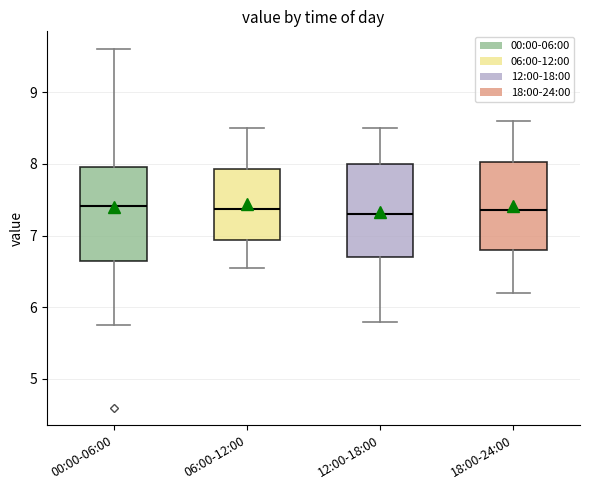

Reading left to right, read every box against the y-axis: the position of its median line, the range the box covers, and the ends of its whiskers. The values are not printed on the chart, so give them approximately, as read against the axis.

00:00-06:00: median 7.4, box 6.7 to 8.0, whiskers 5.8 to 9.6
06:00-12:00: median 7.4, box 6.9 to 7.9, whiskers 6.6 to 8.5
12:00-18:00: median 7.3, box 6.7 to 8.0, whiskers 5.8 to 8.5
18:00-24:00: median 7.4, box 6.8 to 8.0, whiskers 6.2 to 8.6